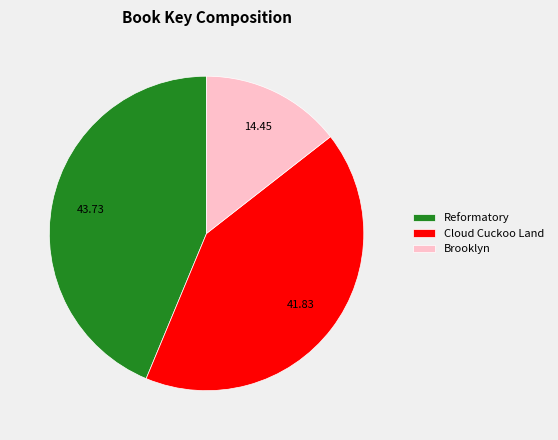

Rank the categories by value from highest to lowest.

Reformatory, Cloud Cuckoo Land, Brooklyn